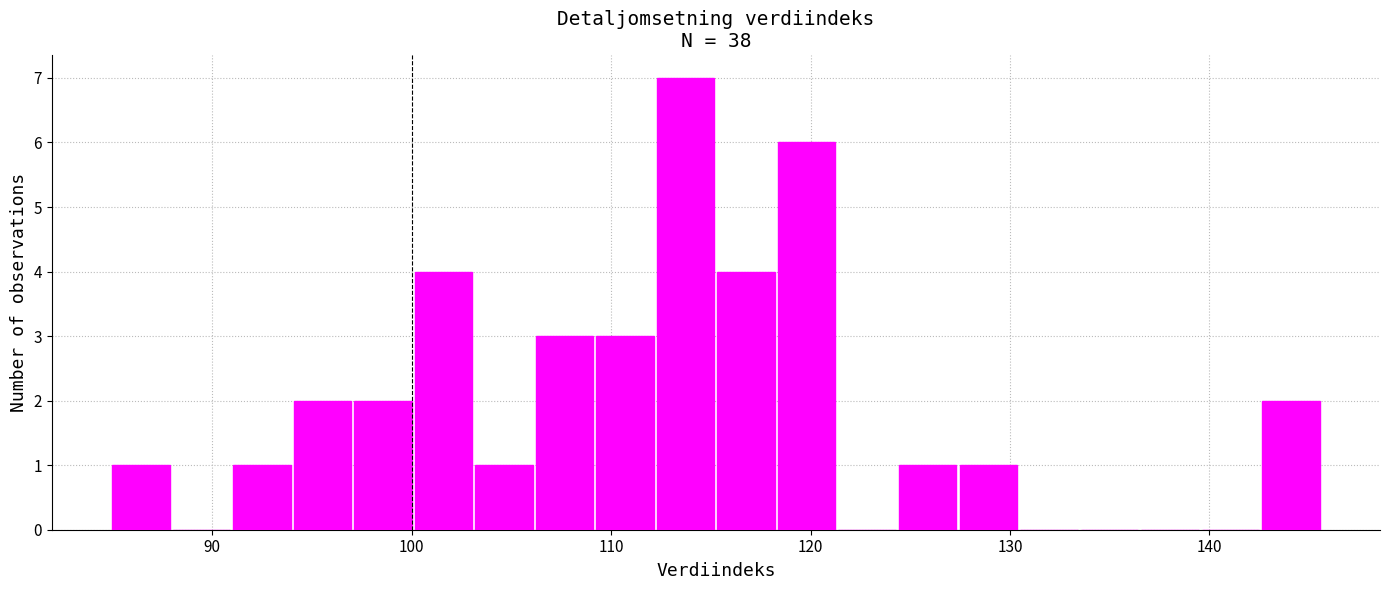

Read against the x-axis, roughly where is the centre of the tallest bar?

114